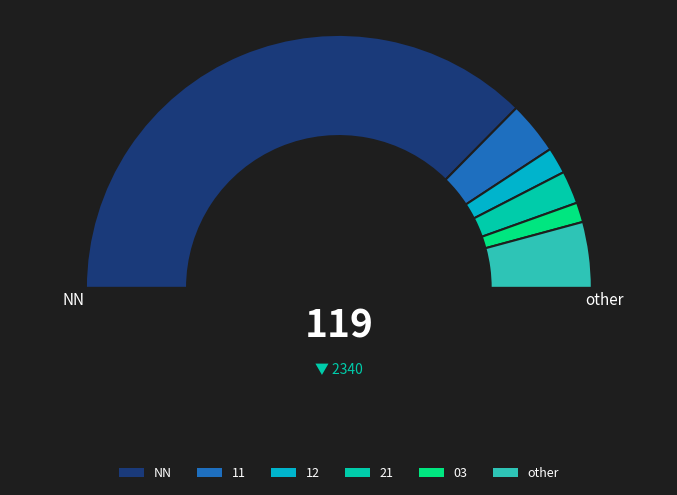

Which slice represents more than half of the pie?

NN